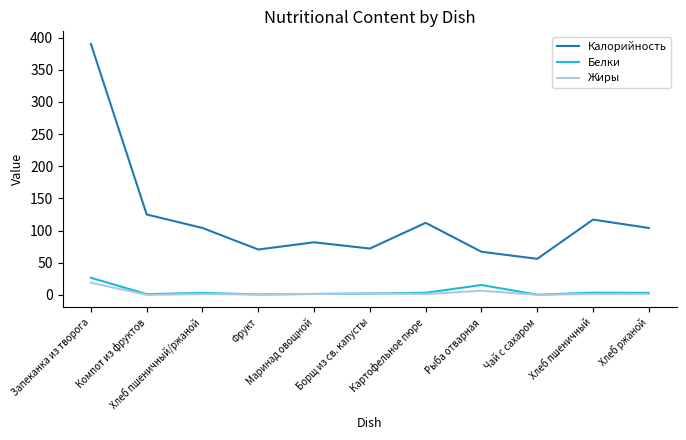

True or false: Жиры and Калорийность intersect in this chart.

False